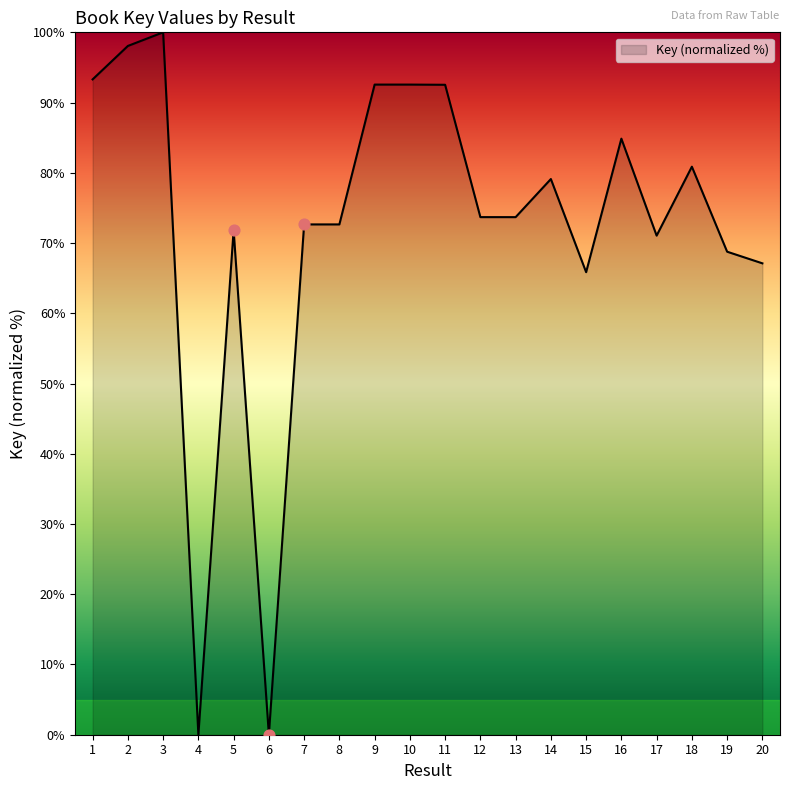

Approximately how many times larger is the value at 1 compared to 11?

1.0